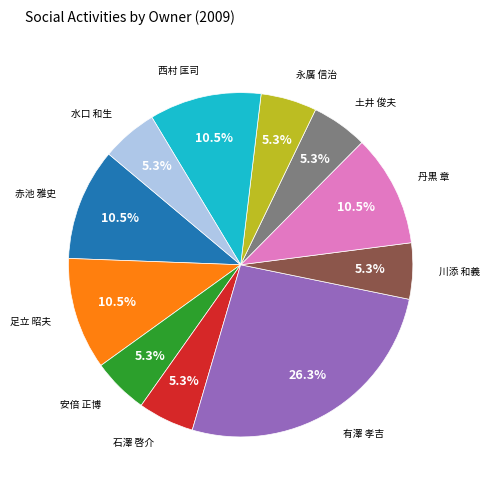

Is there any slice that represents more than half of the pie?

No